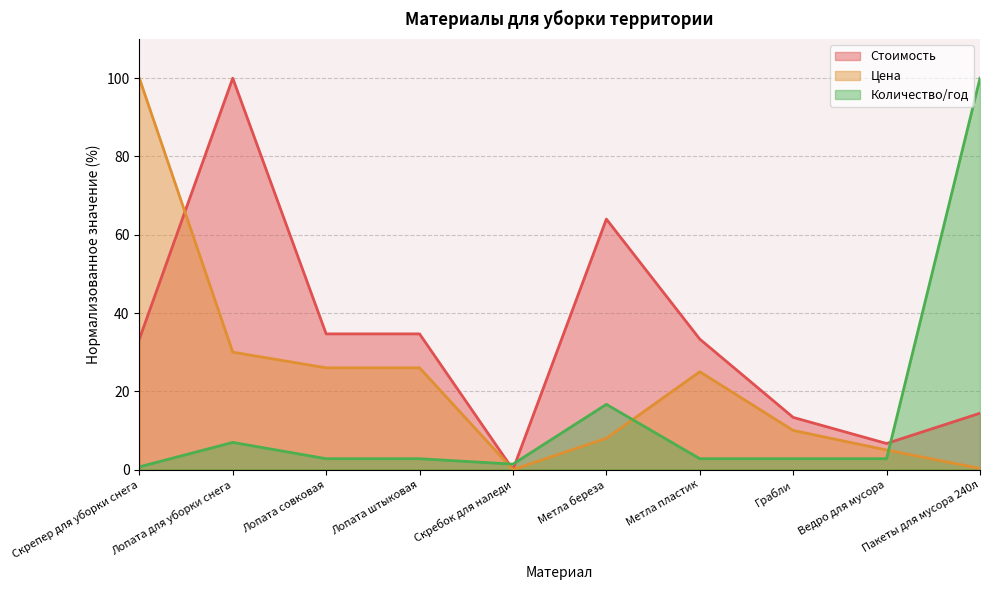

What is the difference between the highest and lowest values at Скрепер для уборки снега?

99.3